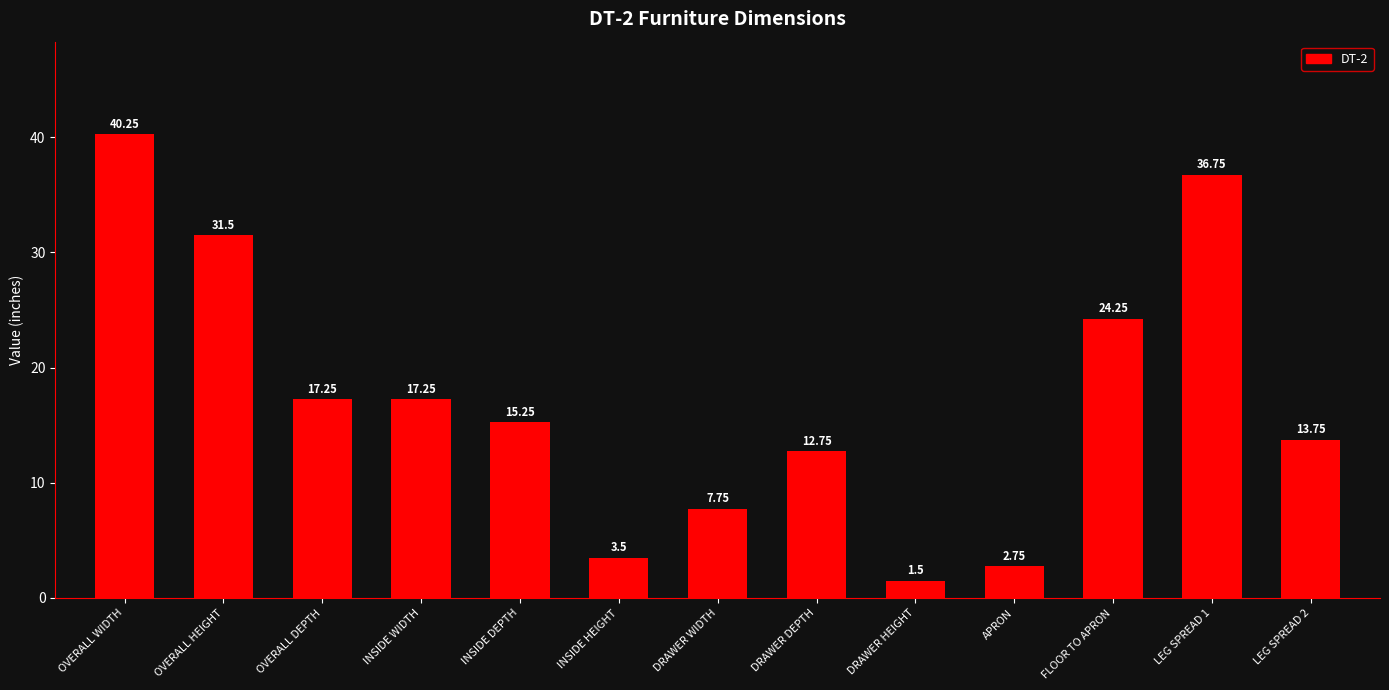

What is the smallest value displayed?

1.5